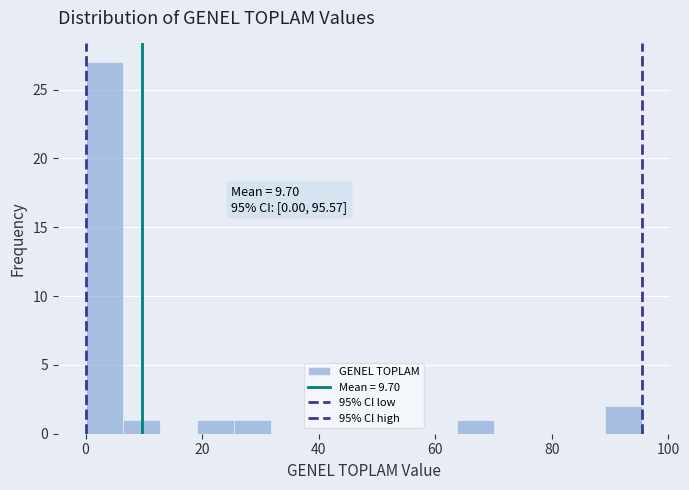

Read against the x-axis, roughly where is the centre of the tallest bar?

4